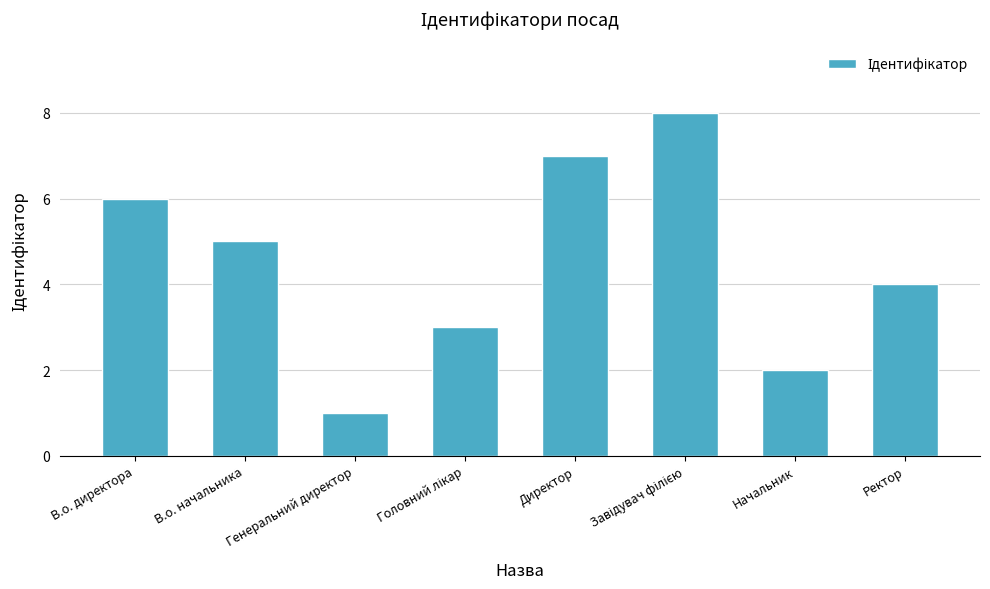

What is the sum of all values?

36